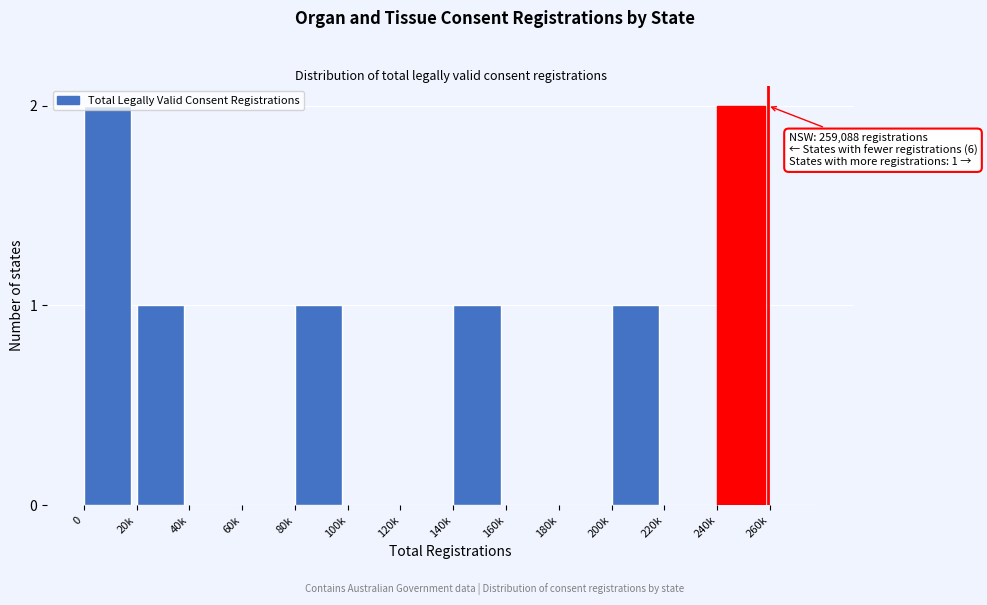

What is the change in value from 120k to 140k?

+1